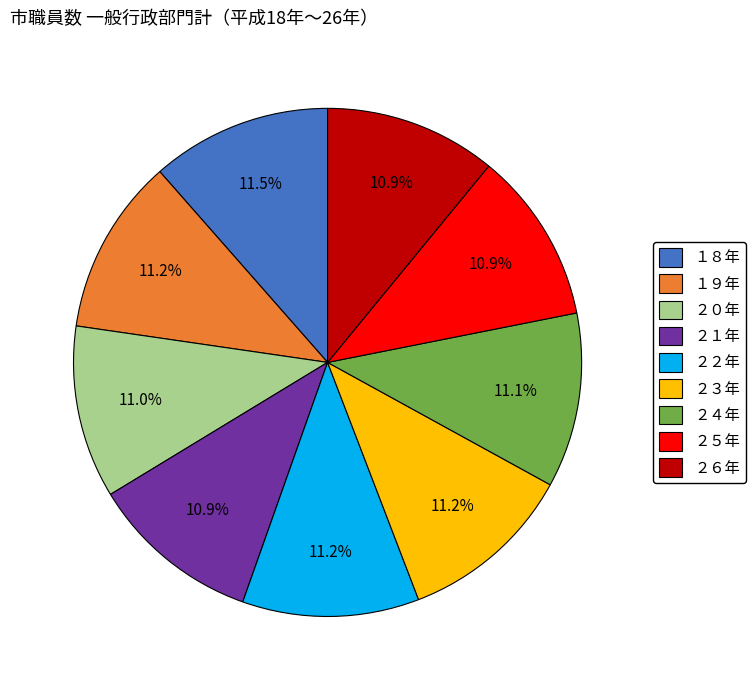

Does ２０年 account for over 50% of the chart?

No